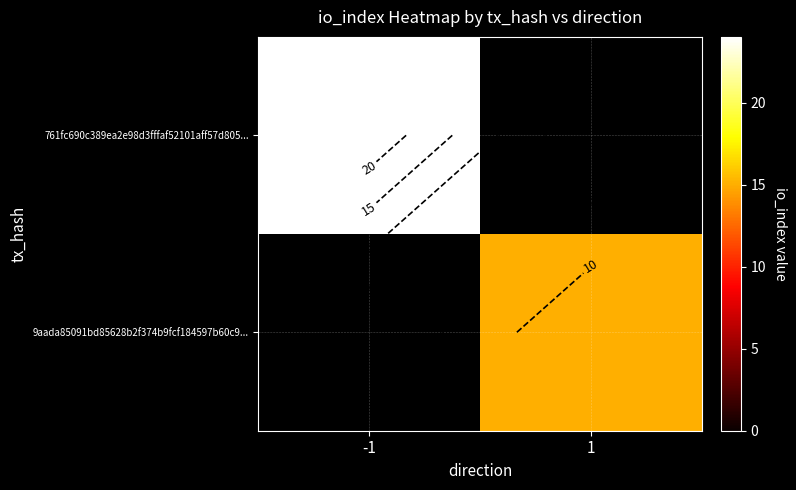

What value does the 761fc690c389ea2e98d3fffaf52101aff57d805... series have at -1?

24.0